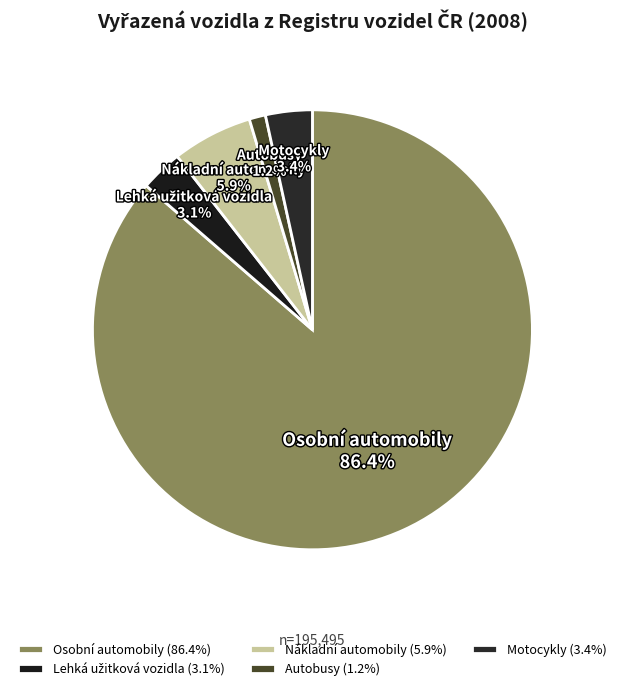

How many slices are in this pie chart?

5